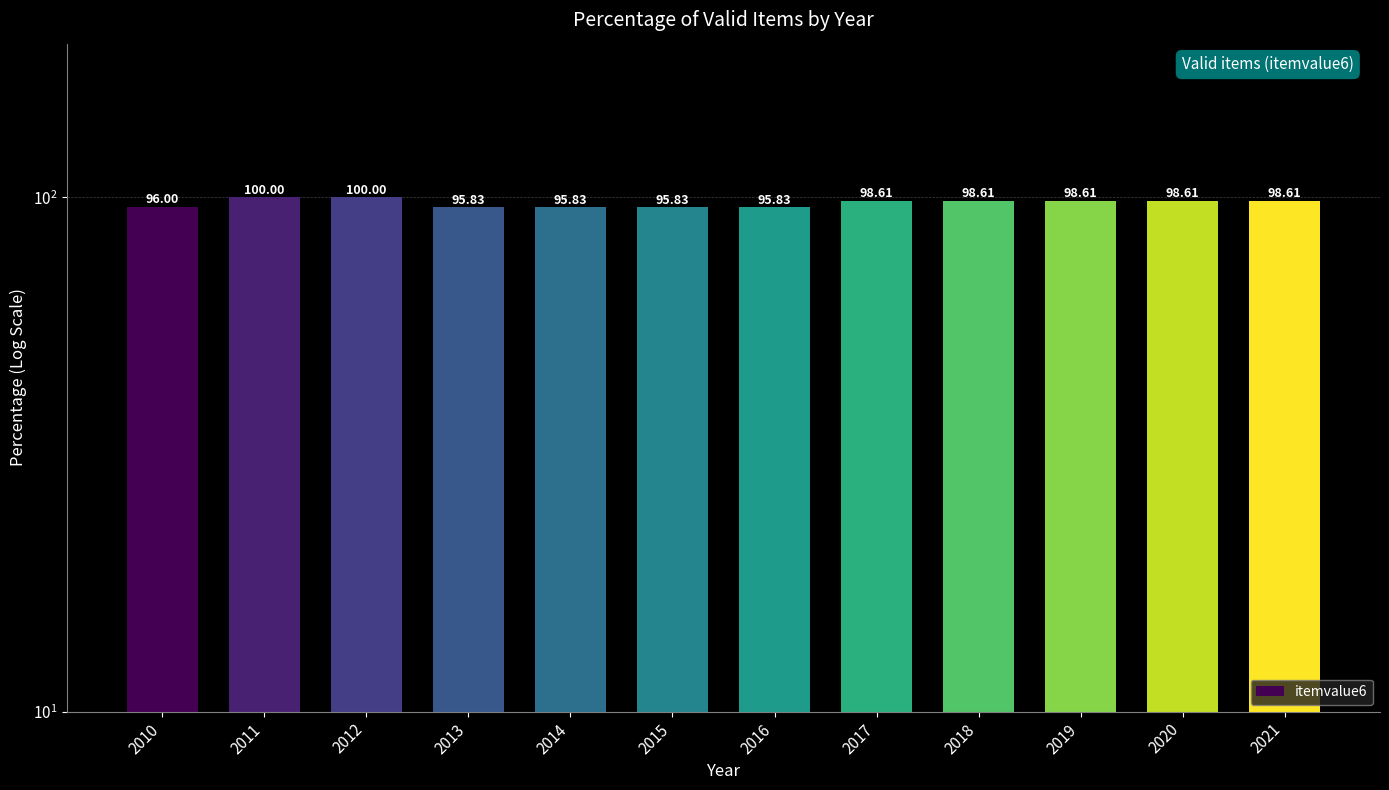

Reading left to right, what are all the values shown in this chart?

2010=96.0	2011=100.0	2012=100.0	2013=95.8	2014=95.8	2015=95.8	2016=95.8	2017=98.6	2018=98.6	2019=98.6	2020=98.6	2021=98.6